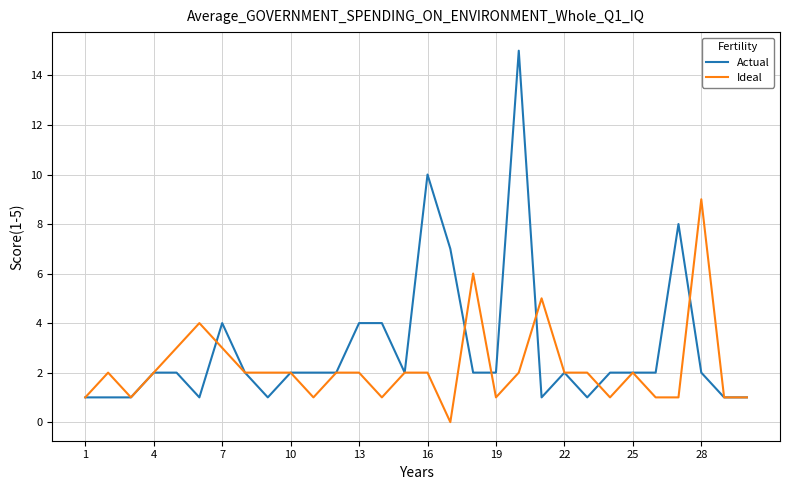

Which series has the widest spread of values?

Actual